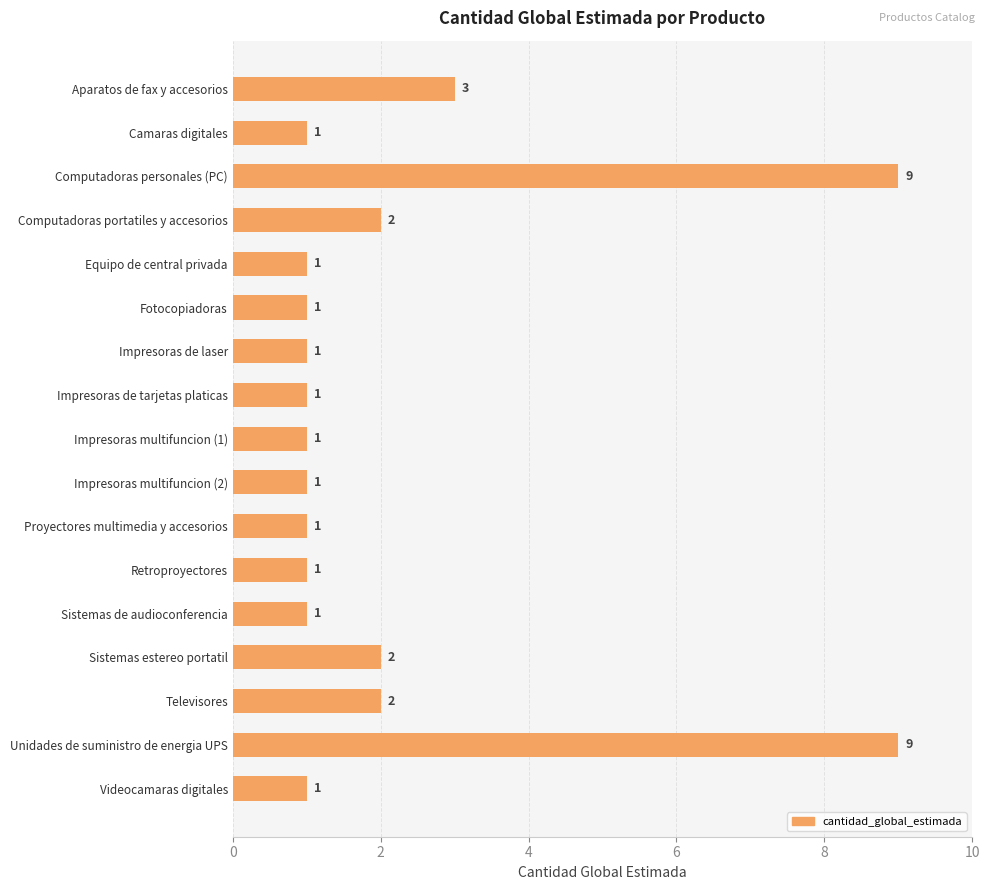

What is the value of the 12th bar from the top?

1